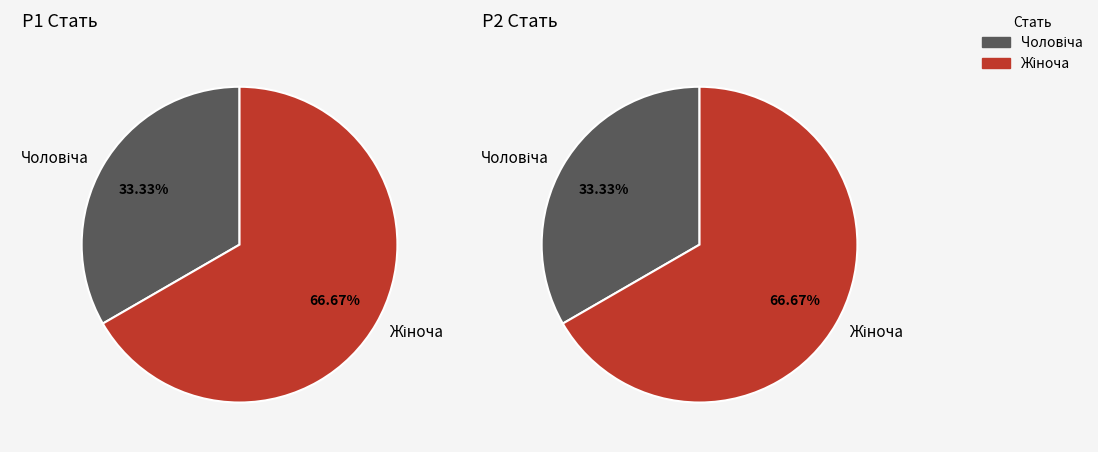

Which category has the biggest portion of the pie?

Жіноча